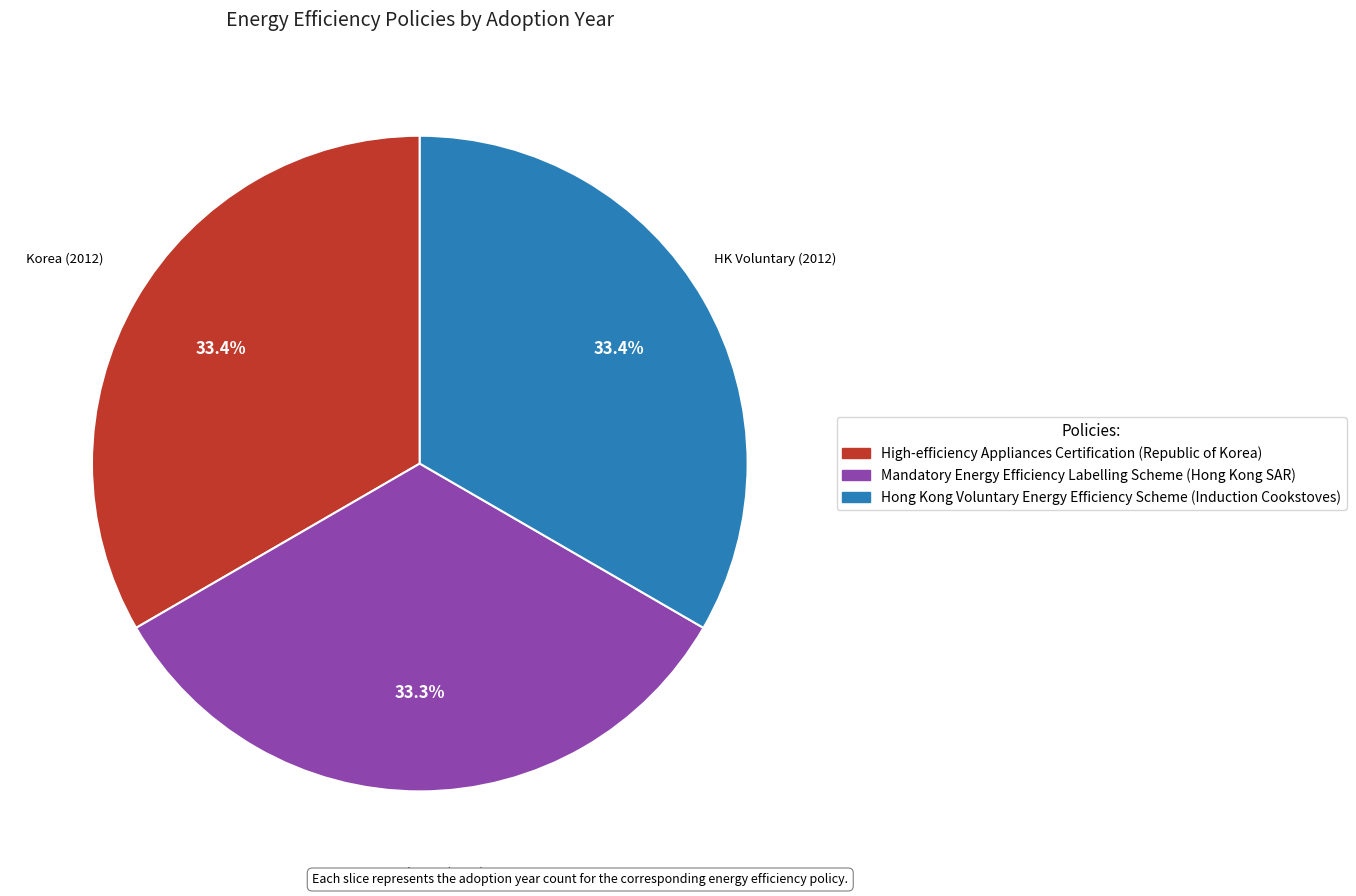

To the nearest percent, what portion does Hong Kong Voluntary Energy Efficiency Scheme (Induction Cookstoves) represent?

33%